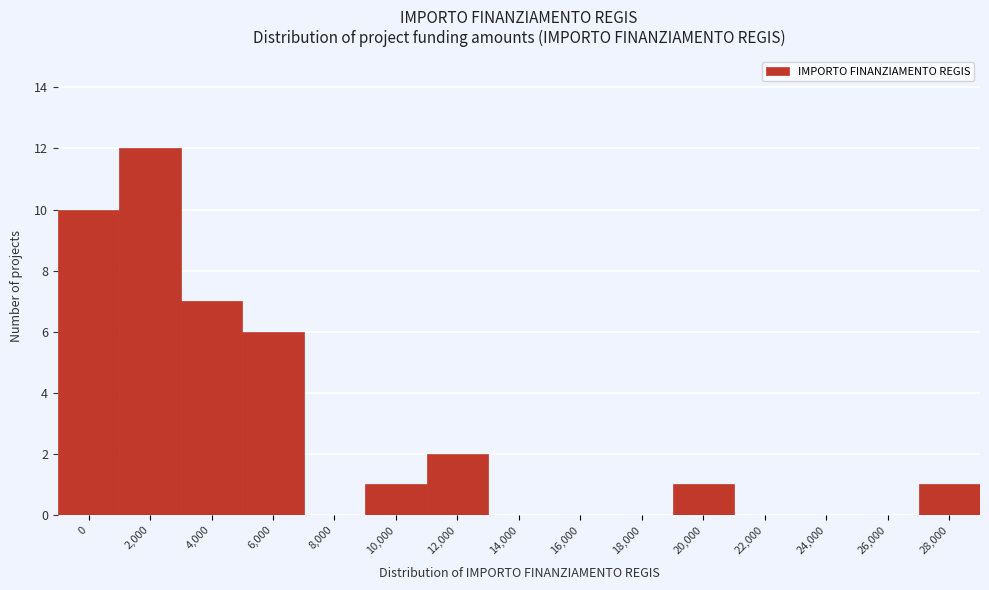

Reading left to right, list all the values displayed in this chart.

0=10	2,000=12	4,000=7	6,000=6	8,000=0	10,000=1	12,000=2	14,000=0	16,000=0	18,000=0	20,000=1	22,000=0	24,000=0	26,000=0	28,000=1